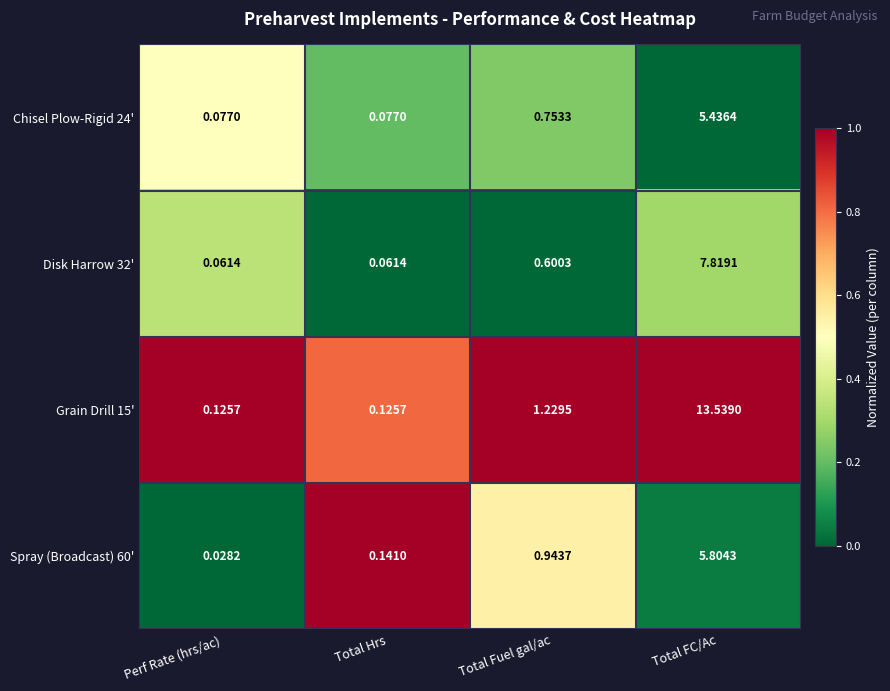

Where does the Grain Drill 15' series first go above 1?

Total Fuel gal/ac